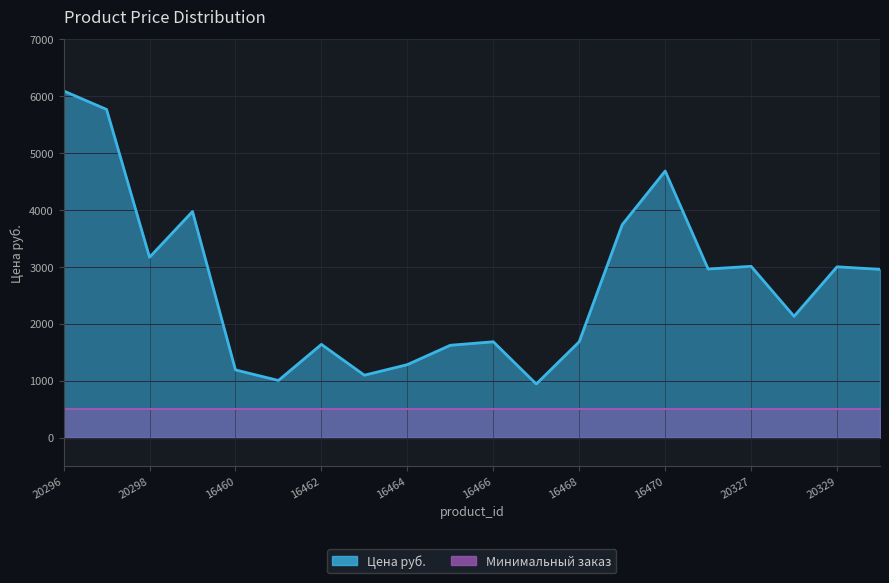

What is the label of the 19th point from the right?

20297